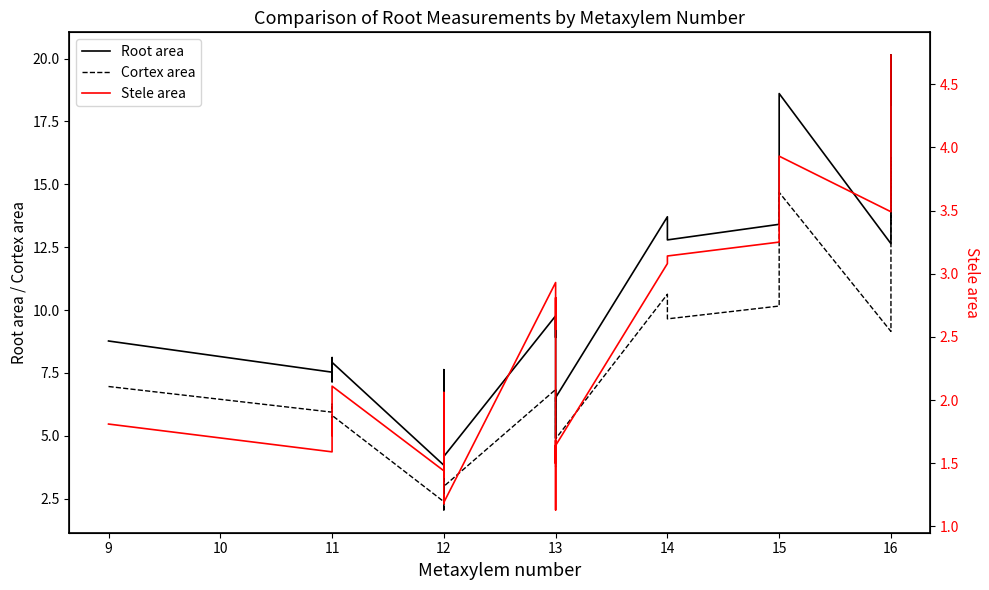

Count the number of data series in this chart.

3